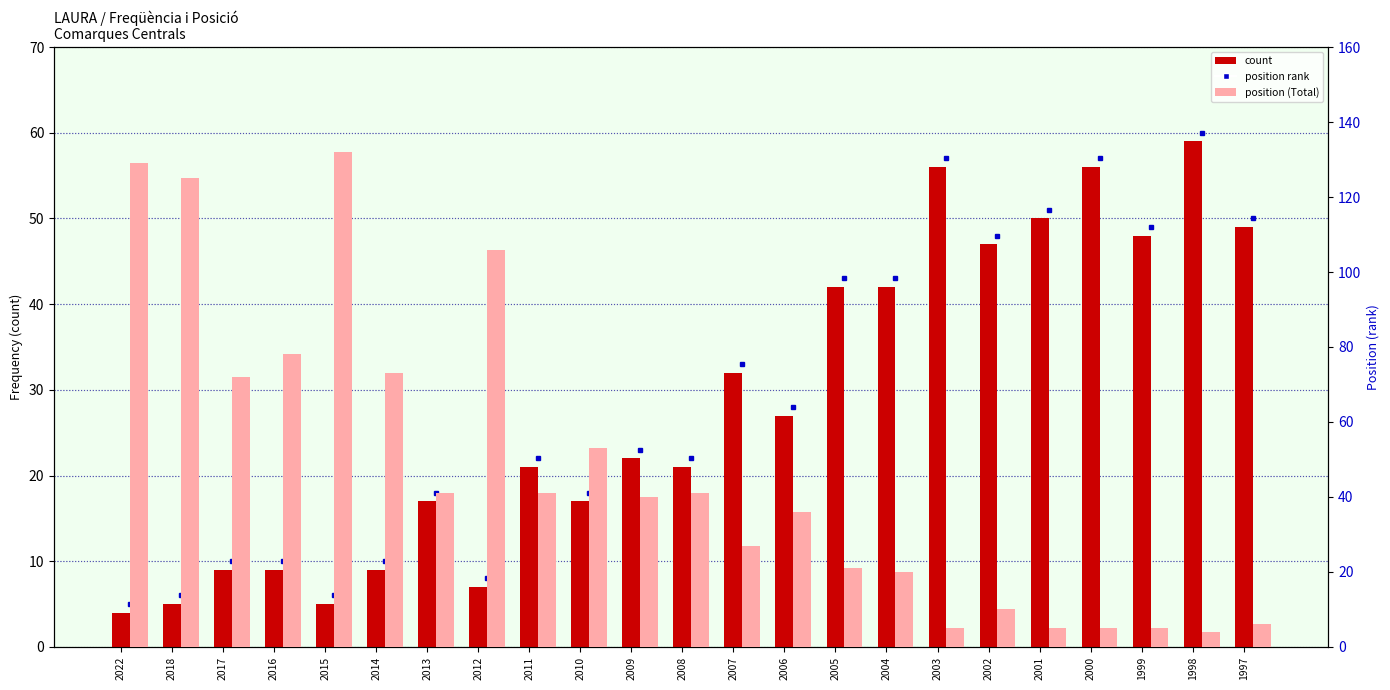

Between 1998 and 1997, which is larger?

1998